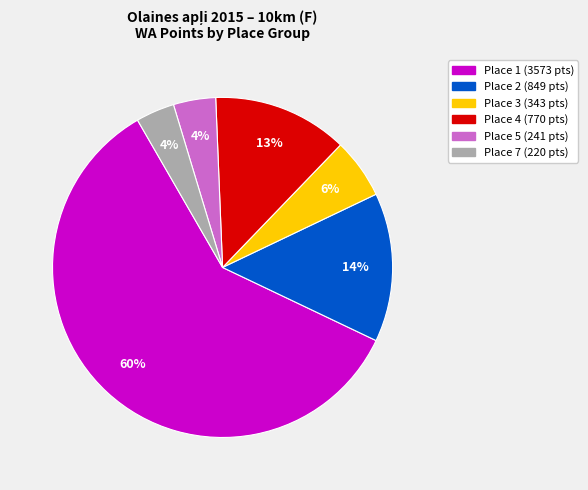

To the nearest percent, what is the average slice percentage?

17%